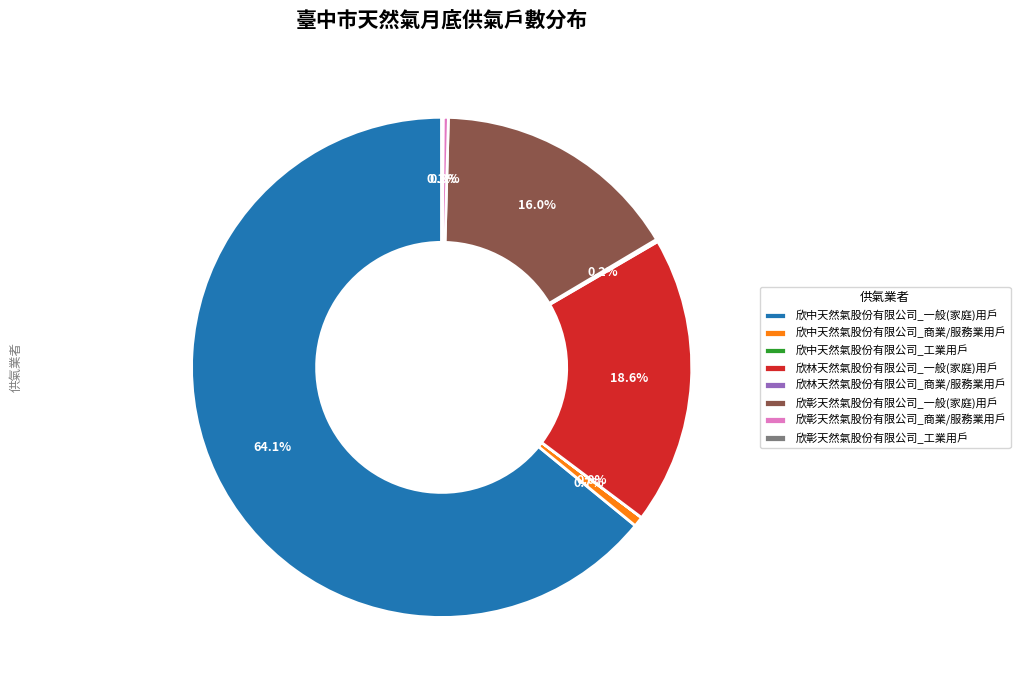

Which category has the biggest portion of the pie?

欣中天然氣股份有限公司_一般(家庭)用戶